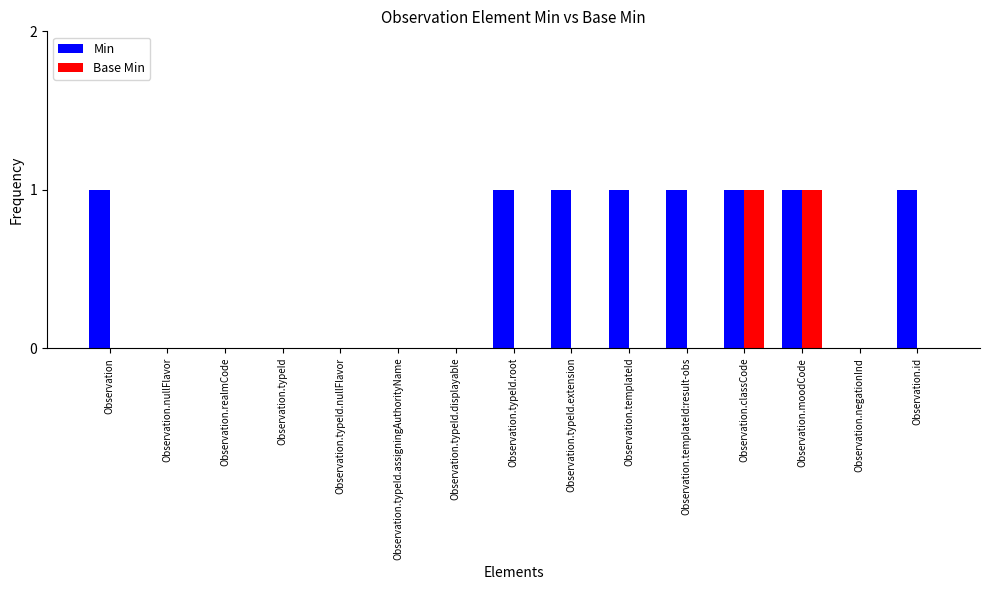

The value of Base Min at Observation.moodCode is 1. True or false?

True